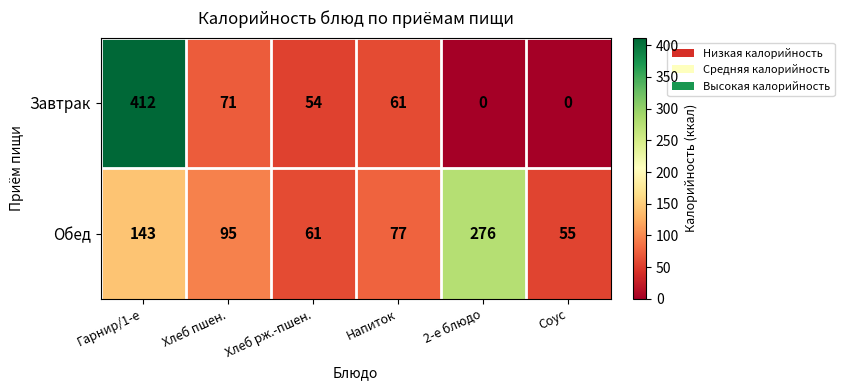

Which label corresponds to the largest value in the chart?

Гарнир/1-е